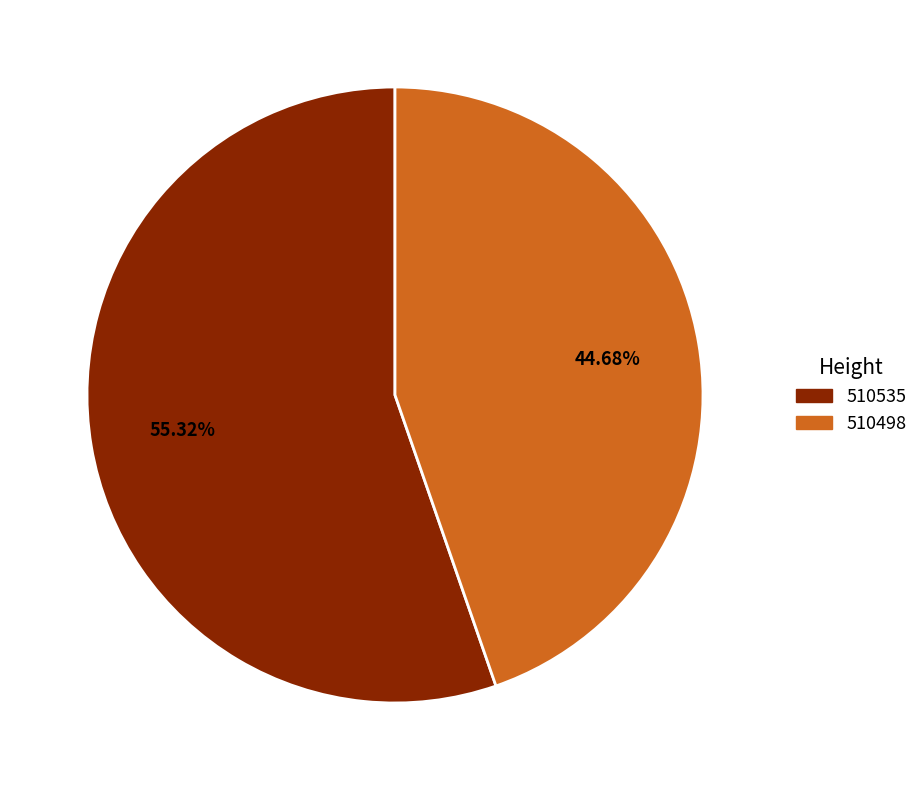

Which category has the biggest portion of the pie?

510535